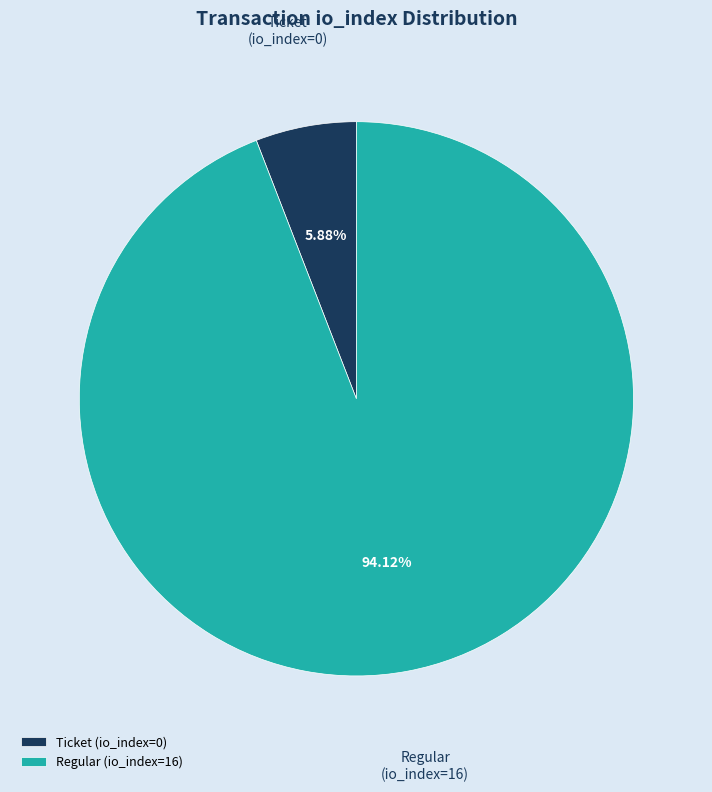

Combined, what portion of the pie is Ticket (io_index=0) and Regular (io_index=16)?

100.0%